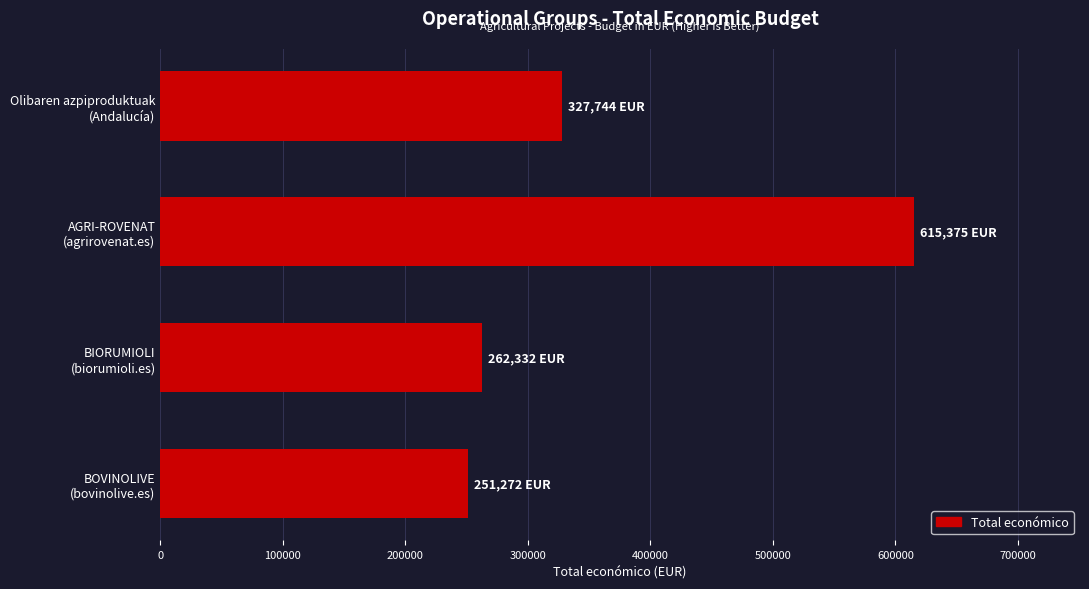

Does the chart contain any negative values?

No